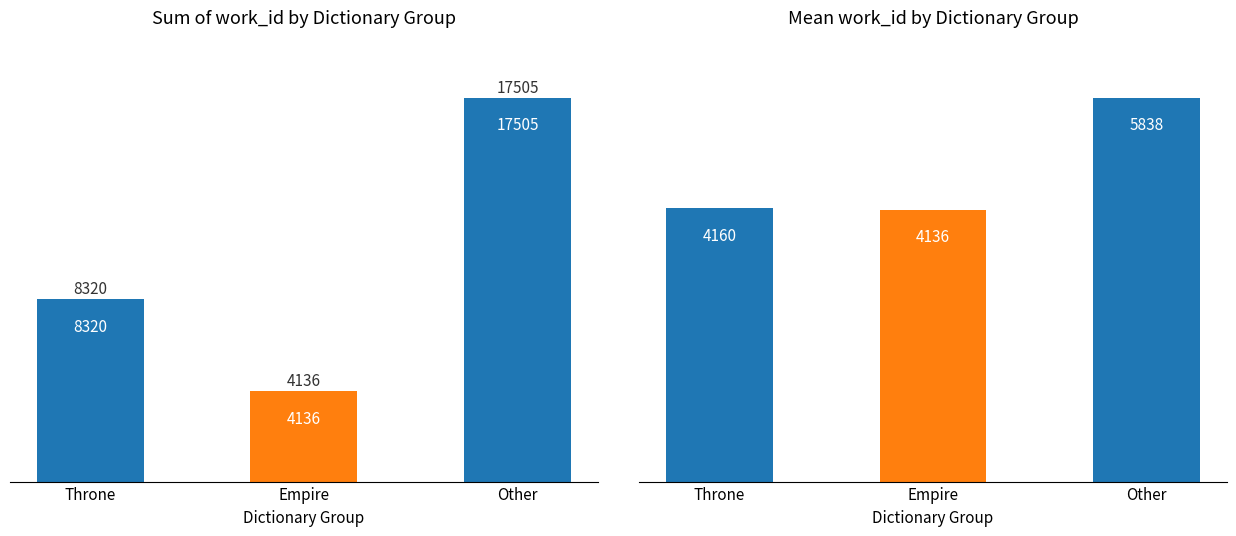

Where is mean_work_id nearest to the value 4987?

Throne